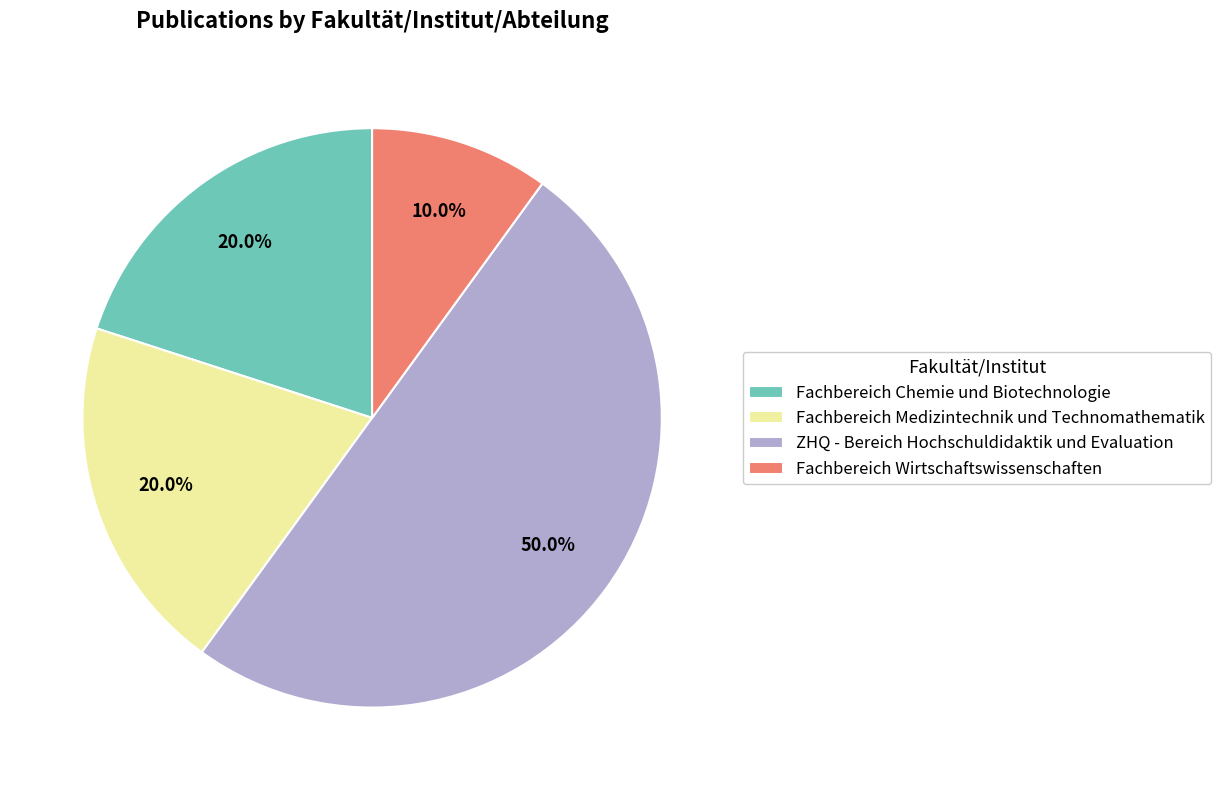

Does Fachbereich Medizintechnik und Technomathematik represent more than half of the total?

No